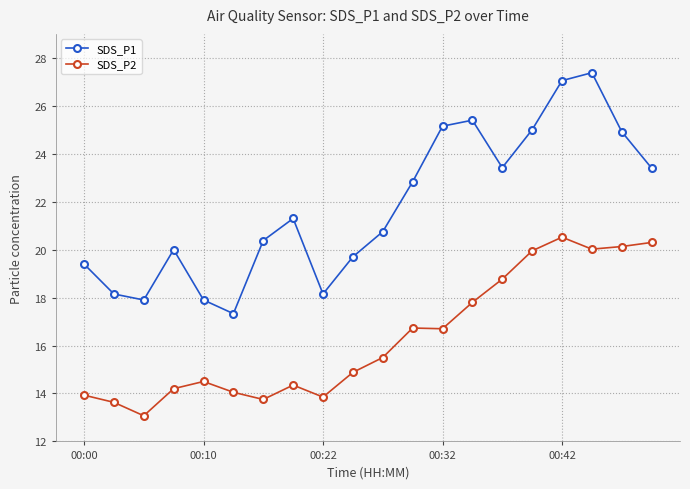

Rank the series by their average value, from lowest to highest.

SDS_P2, SDS_P1